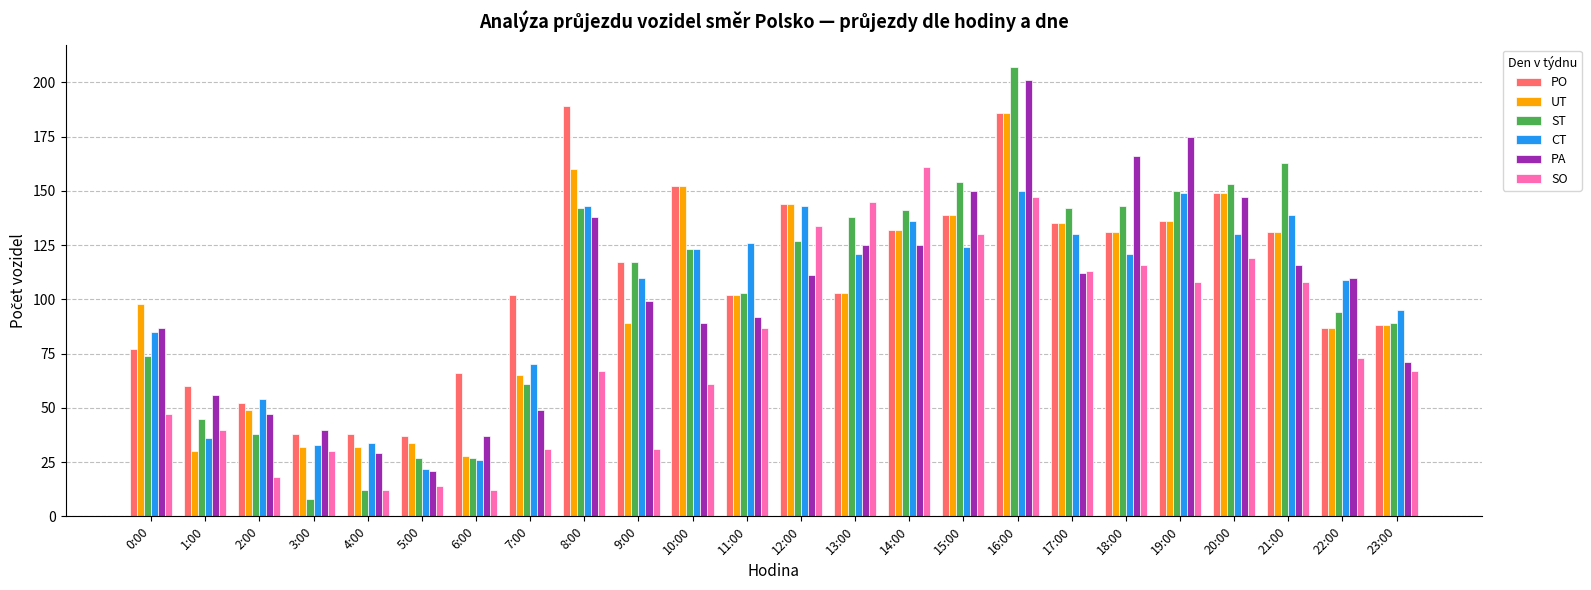

At how many categories does at least one series exceed 141?

12